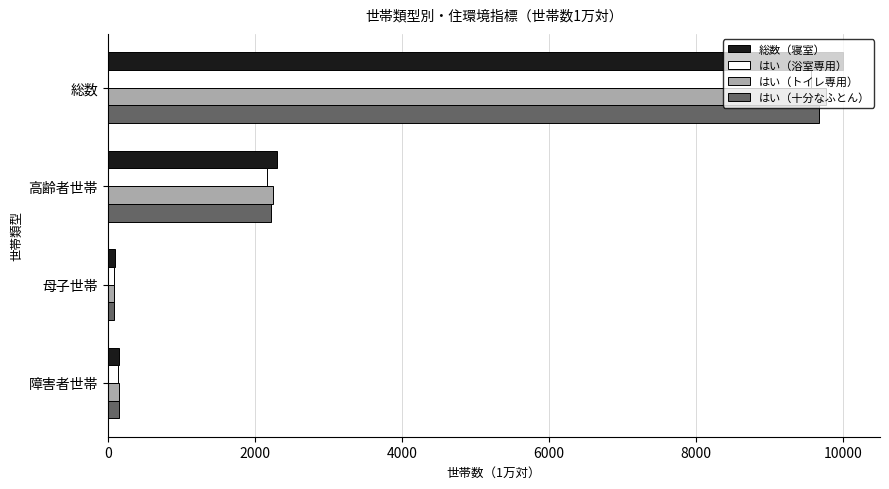

The value of 総数（寝室） at 総数 is 10000. True or false?

True